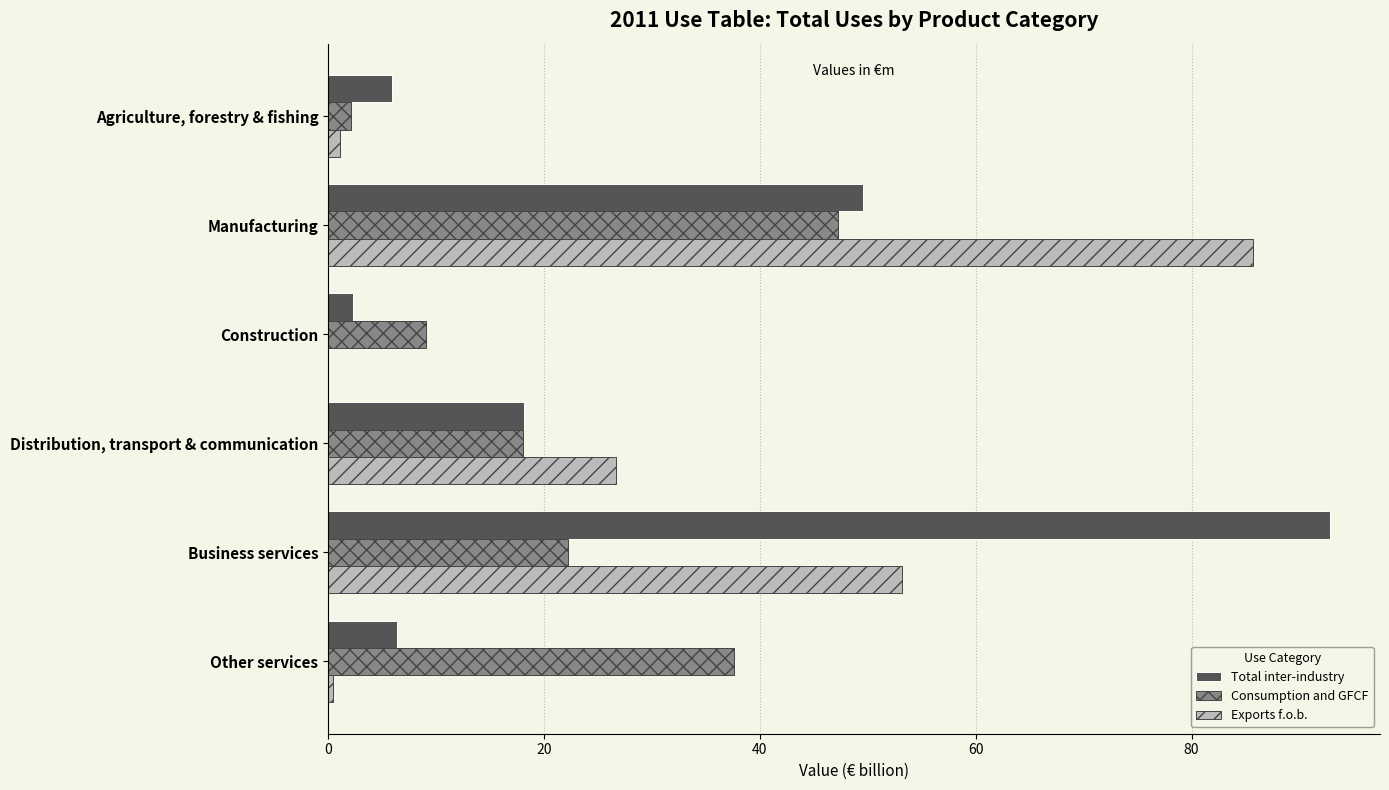

Between Construction and Business services, which series saw the biggest shift?

Total inter-industry